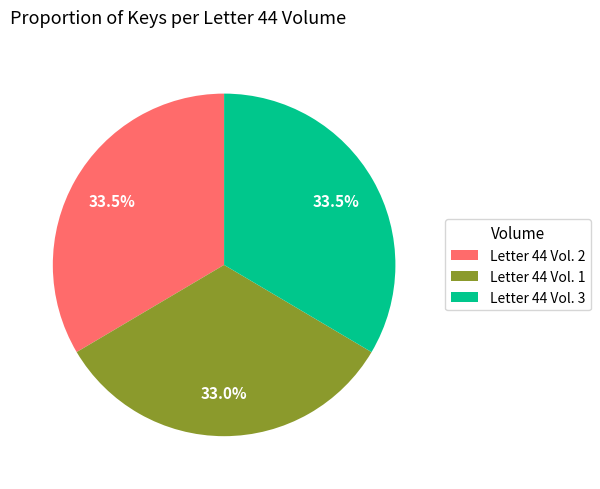

Between Letter 44 Vol. 2 and Letter 44 Vol. 1, which is larger?

Letter 44 Vol. 2